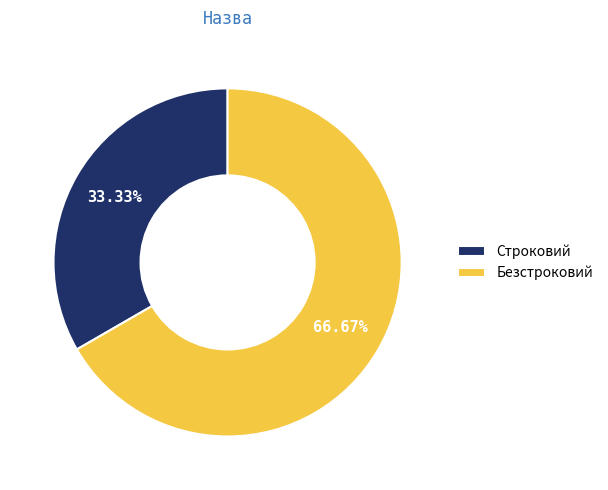

Is it true that Безстроковий is 67% of the pie?

True